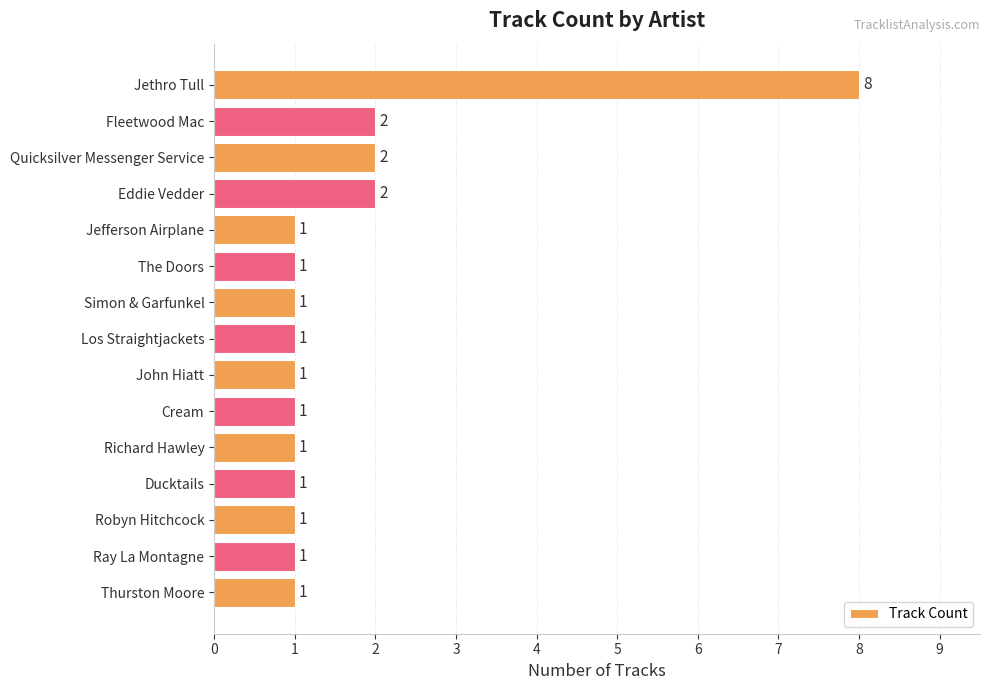

Reading top to bottom, transcribe all the data shown in this chart.

8	2	2	2	1	1	1	1	1	1	1	1	1	1	1